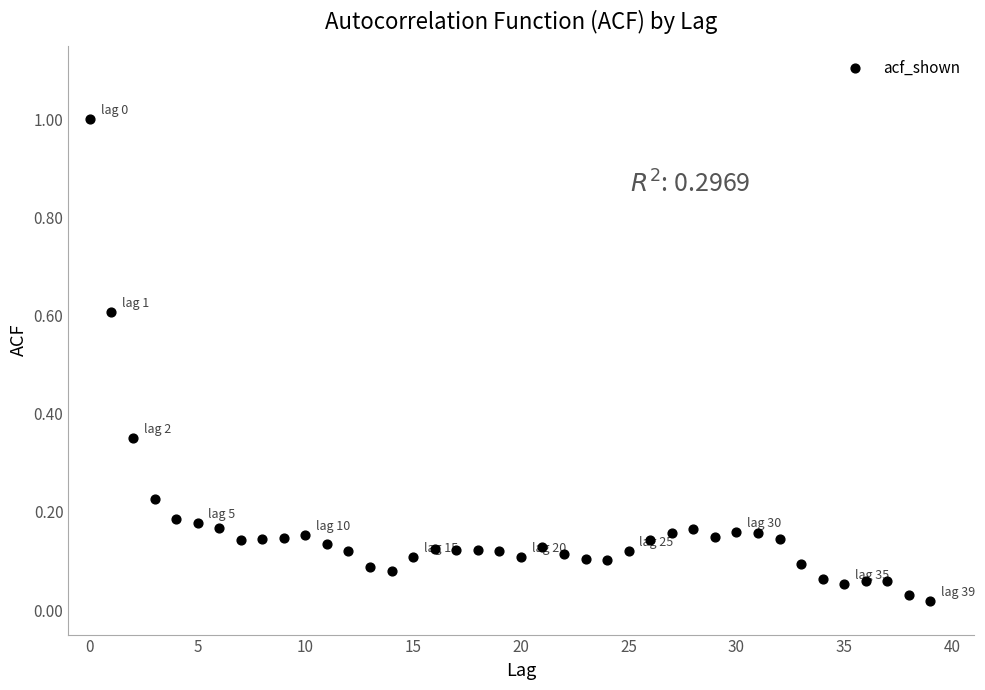

What is the range of Y values (max minus min)?

1.0